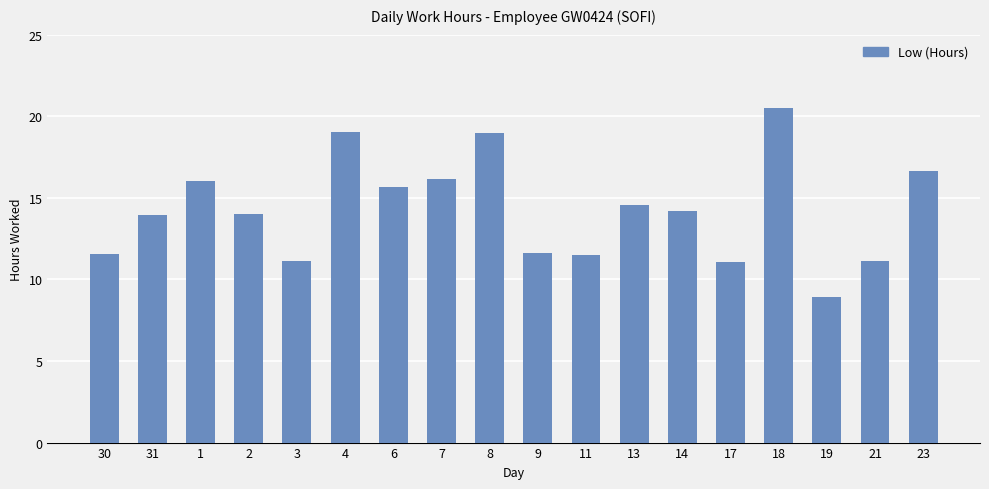

Which has a higher value, 11 or 13?

13